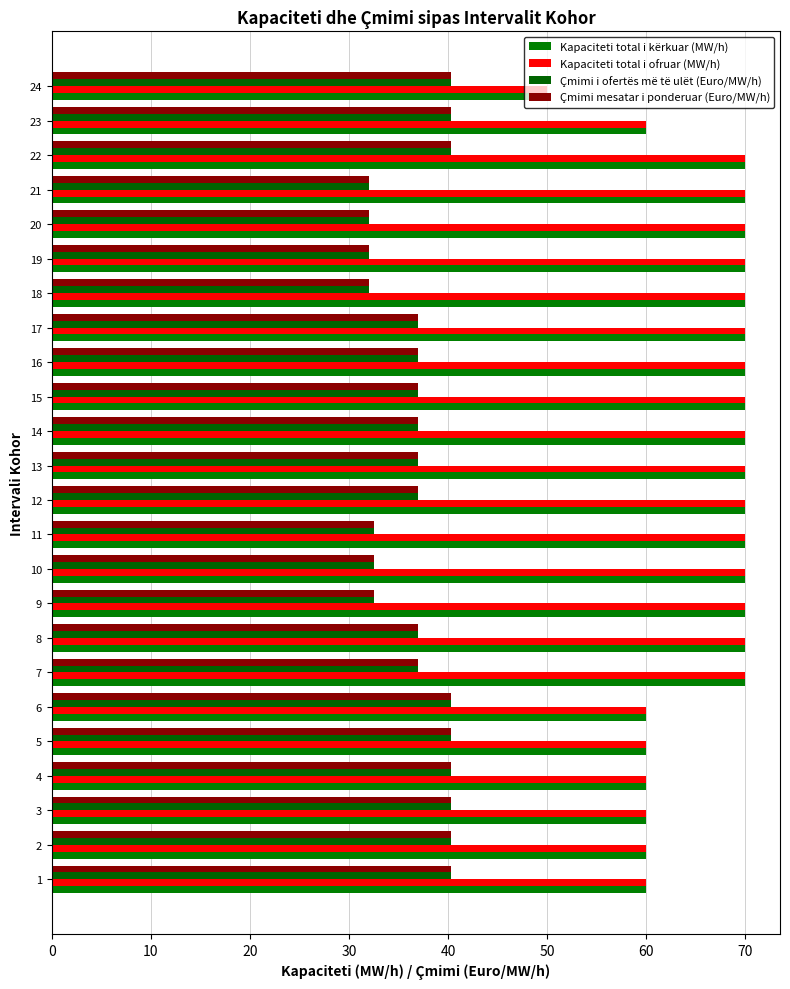

How many categories are shown in the chart?

24